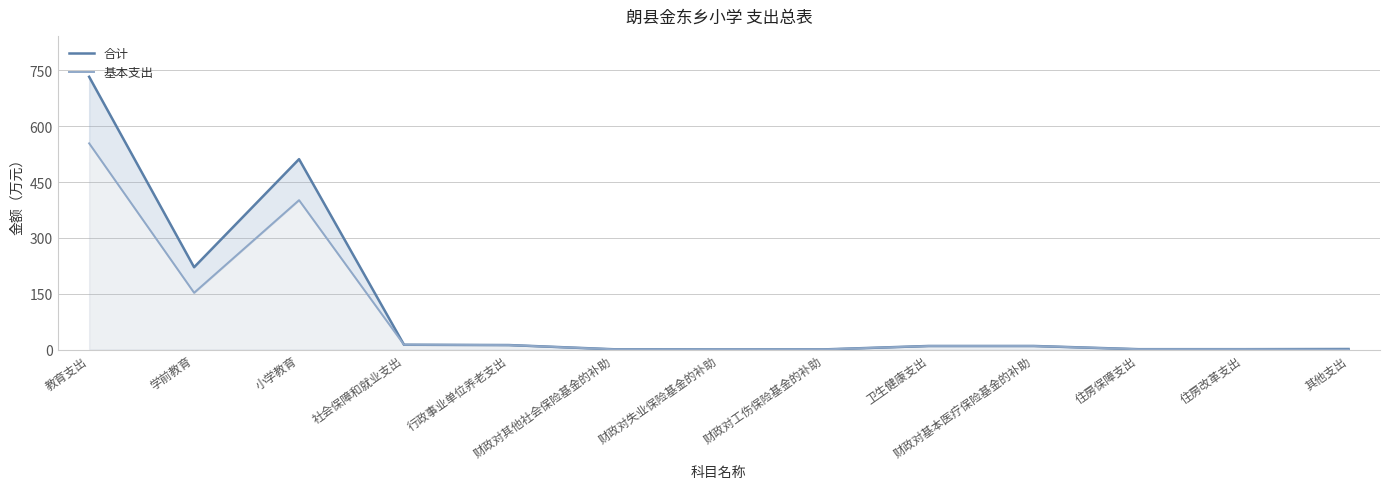

How many values in the 合计 series exceed 9?

7